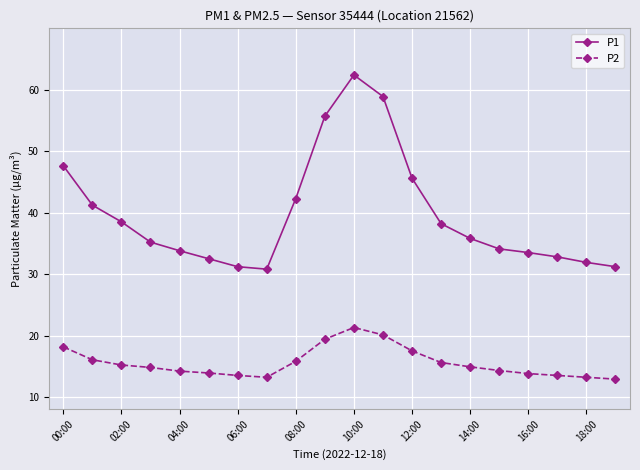

How many lines are shown in the chart?

2